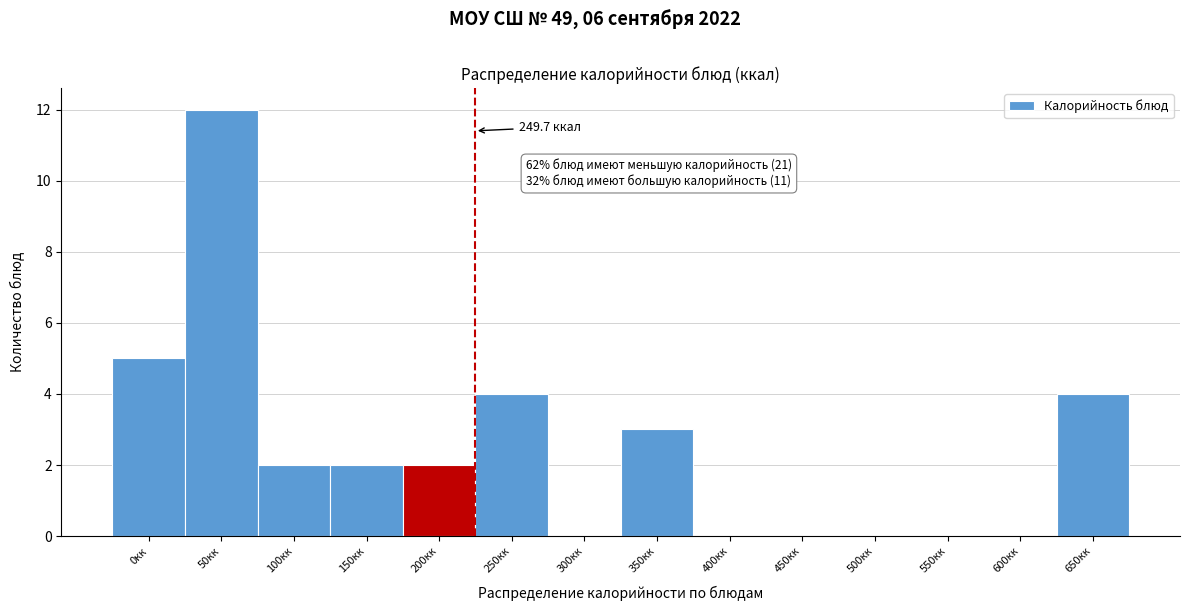

Reading left to right, transcribe all the data shown in this chart.

0кк=5	50кк=12	100кк=2	150кк=2	200кк=2	250кк=4	300кк=0	350кк=3	400кк=0	450кк=0	500кк=0	550кк=0	600кк=0	650кк=4